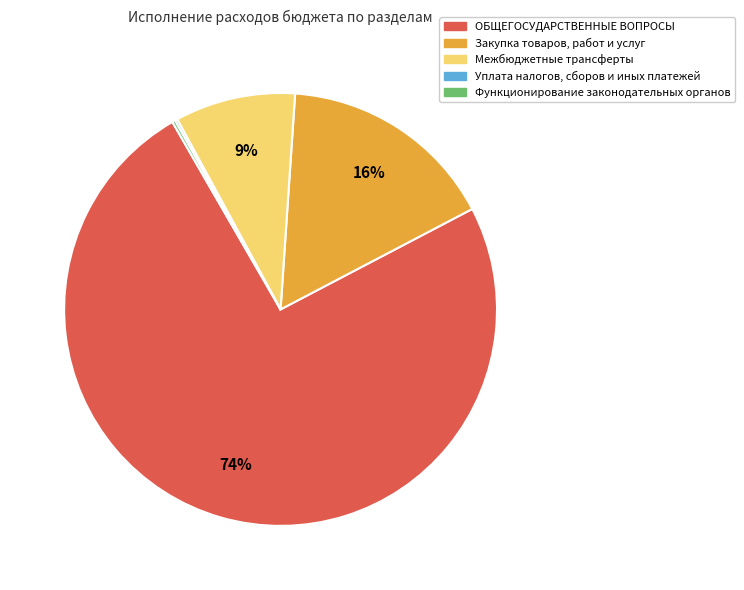

Which category has the biggest portion of the pie?

ОБЩЕГОСУДАРСТВЕННЫЕ ВОПРОСЫ